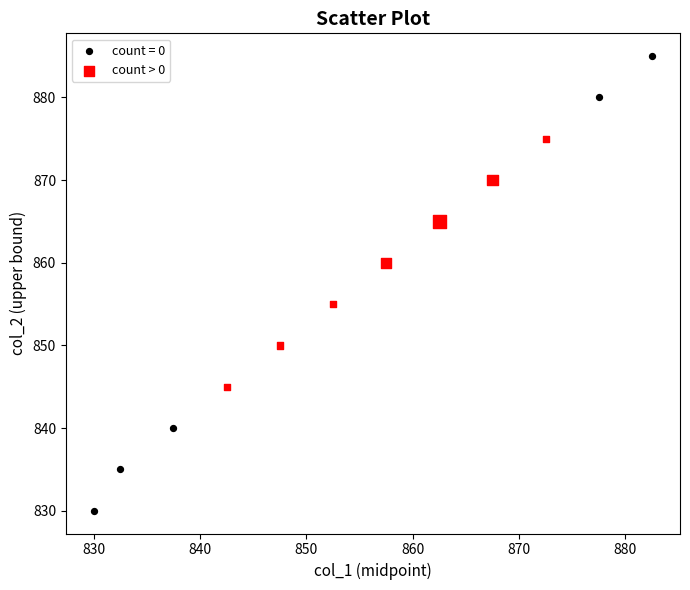

Which series contains the lowest Y value?

count = 0